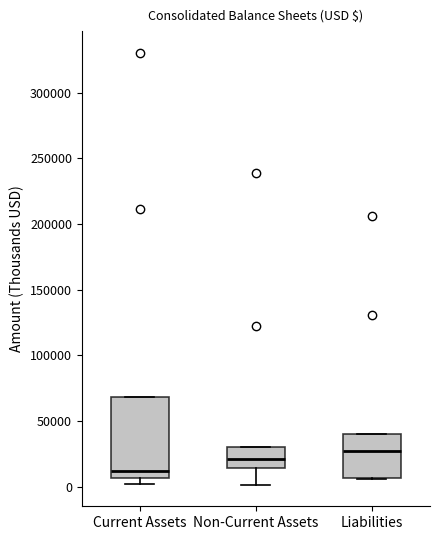

Reading left to right, transcribe this box plot: for each box, give where its median line is, the range the box spans, and where its two whiskers end, as read against the y-axis. The values are not printed on the chart, so give them approximately, as read against the axis.

Current Assets: median 10000, box 5000 to 70000, whiskers 0 to 70000
Non-Current Assets: median 20000, box 15000 to 30000, whiskers 0 to 30000
Liabilities: median 25000, box 5000 to 40000, whiskers 5000 to 40000